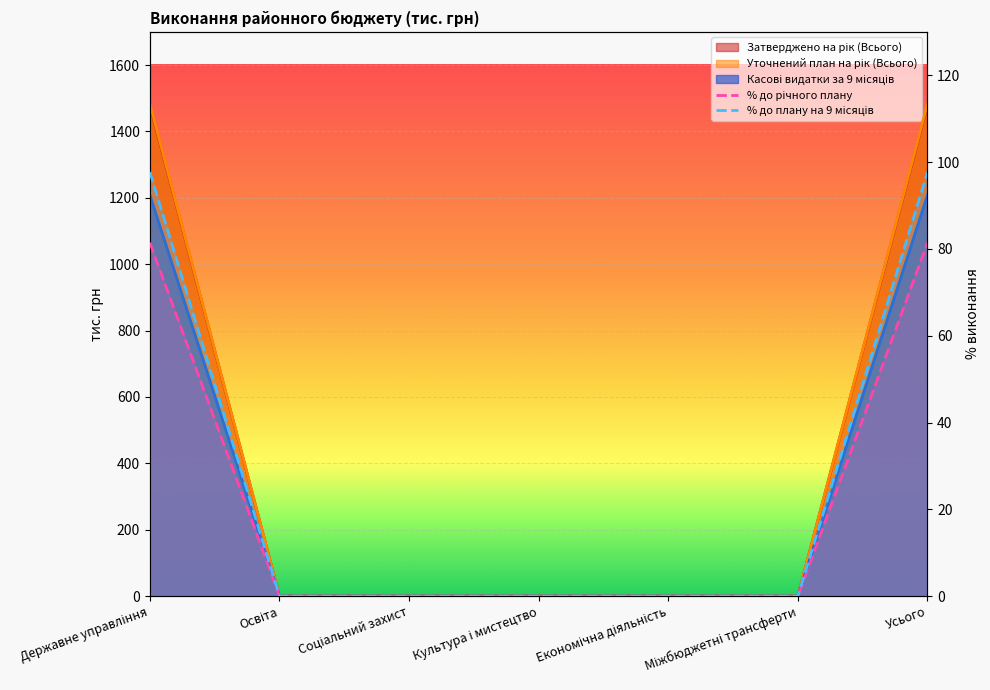

Between Усього and Державне управління, which is larger?

Усього